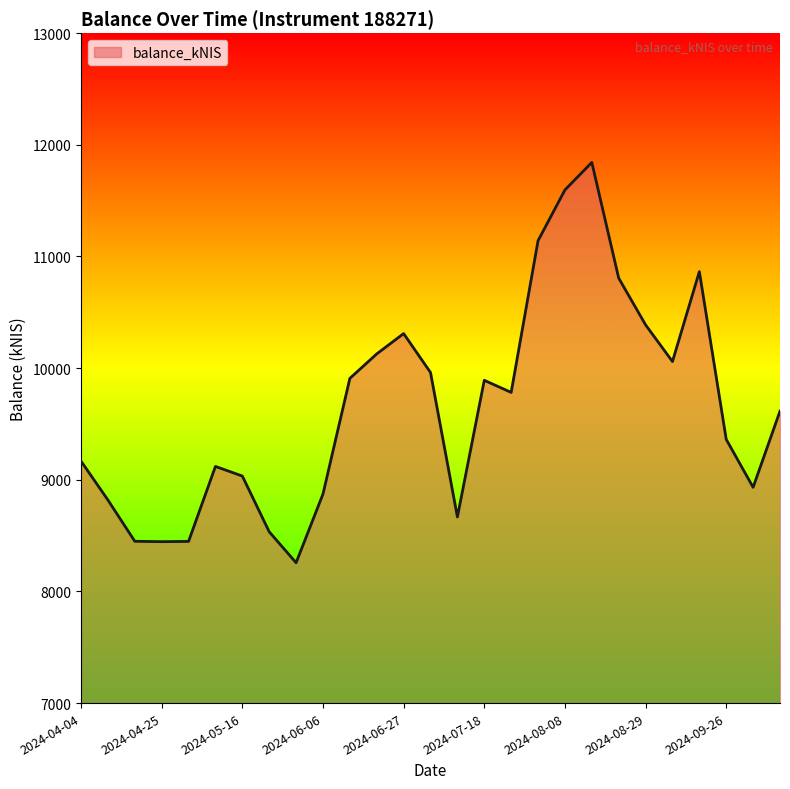

What is the difference between the maximum and minimum values?

3585.4